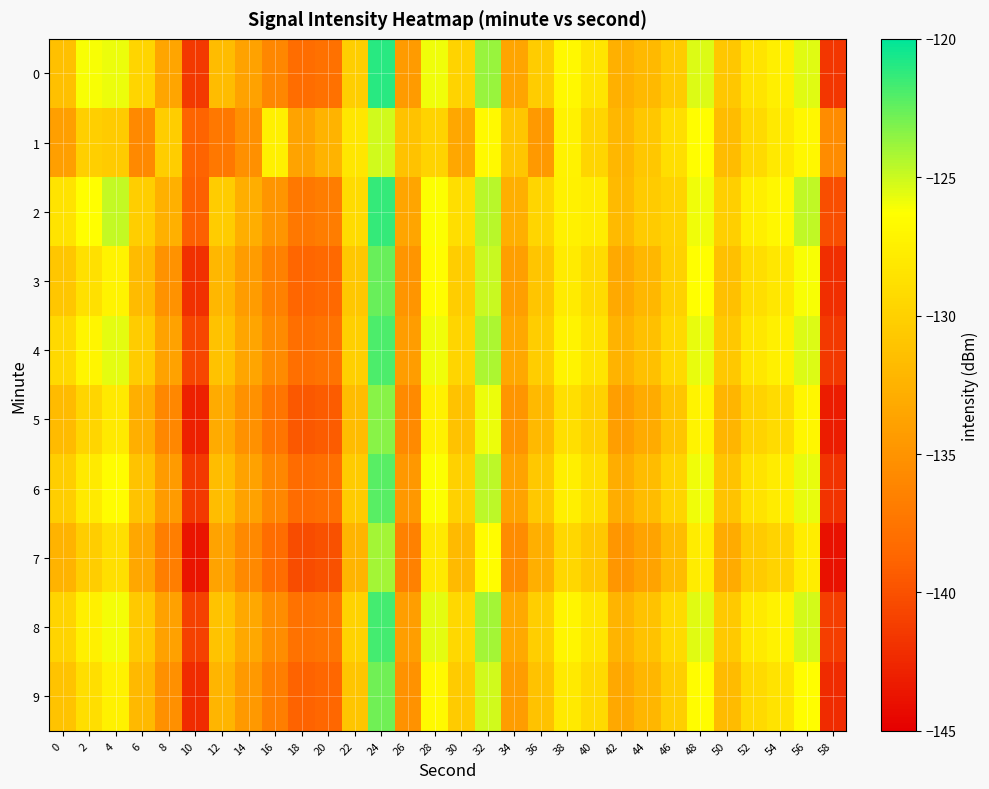

Which label corresponds to the largest value in the chart?

24